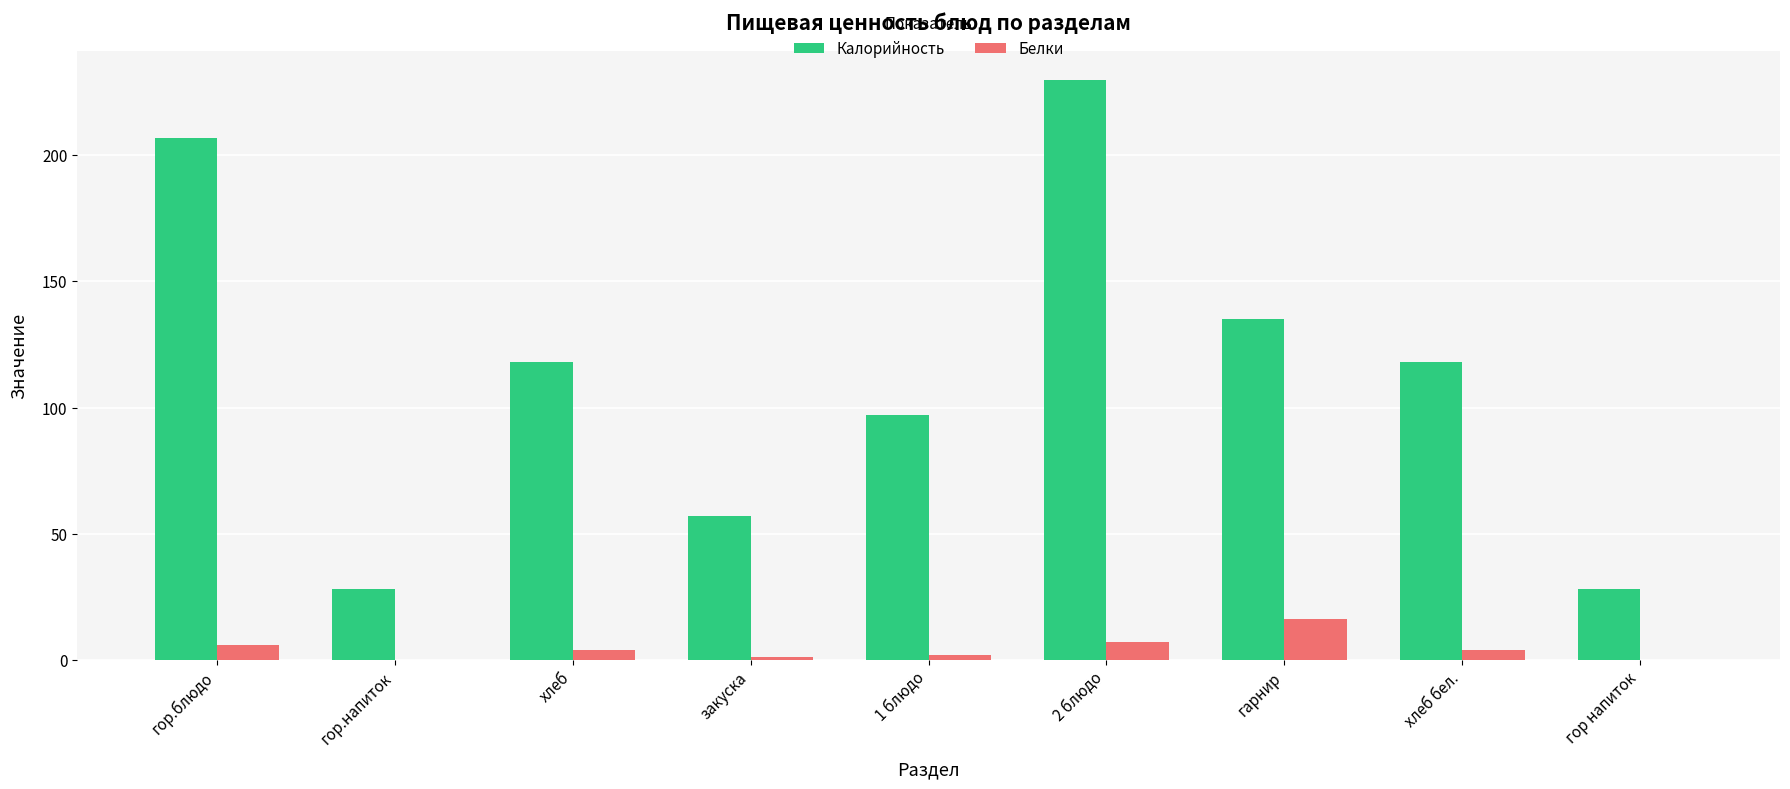

Between закуска and гор напиток, which series saw the biggest shift?

Калорийность